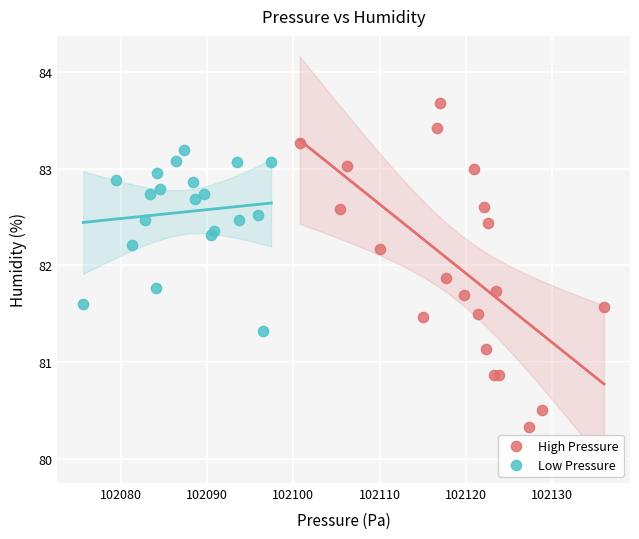

Which series reaches the minimum Y coordinate?

High Pressure